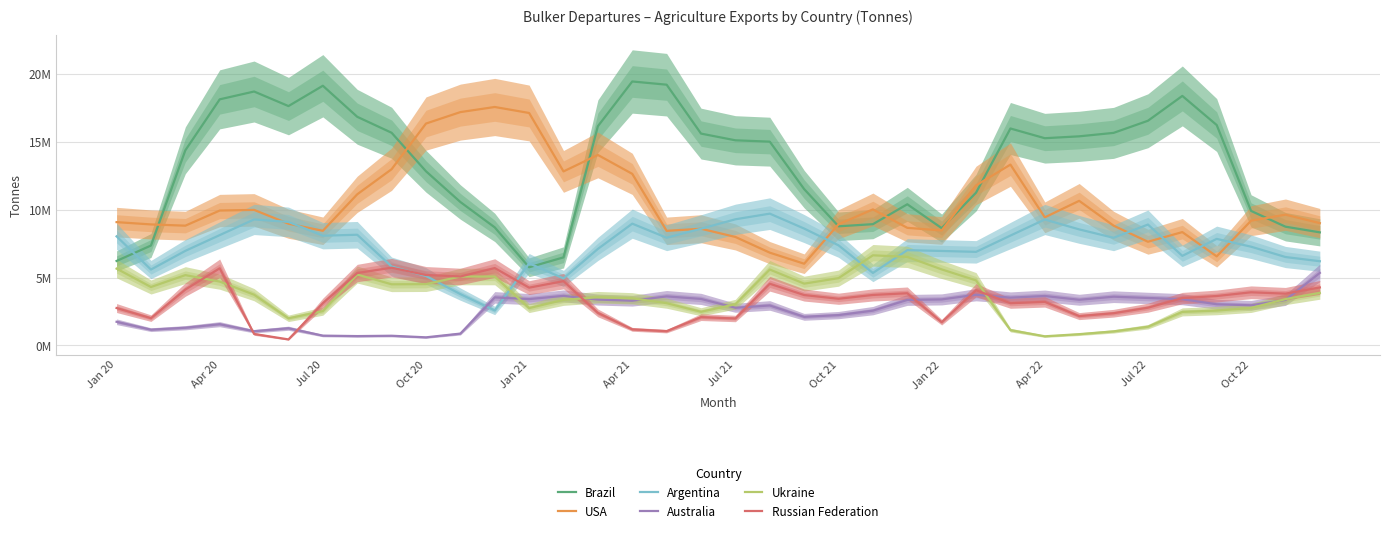

How many data points does each series have?

36